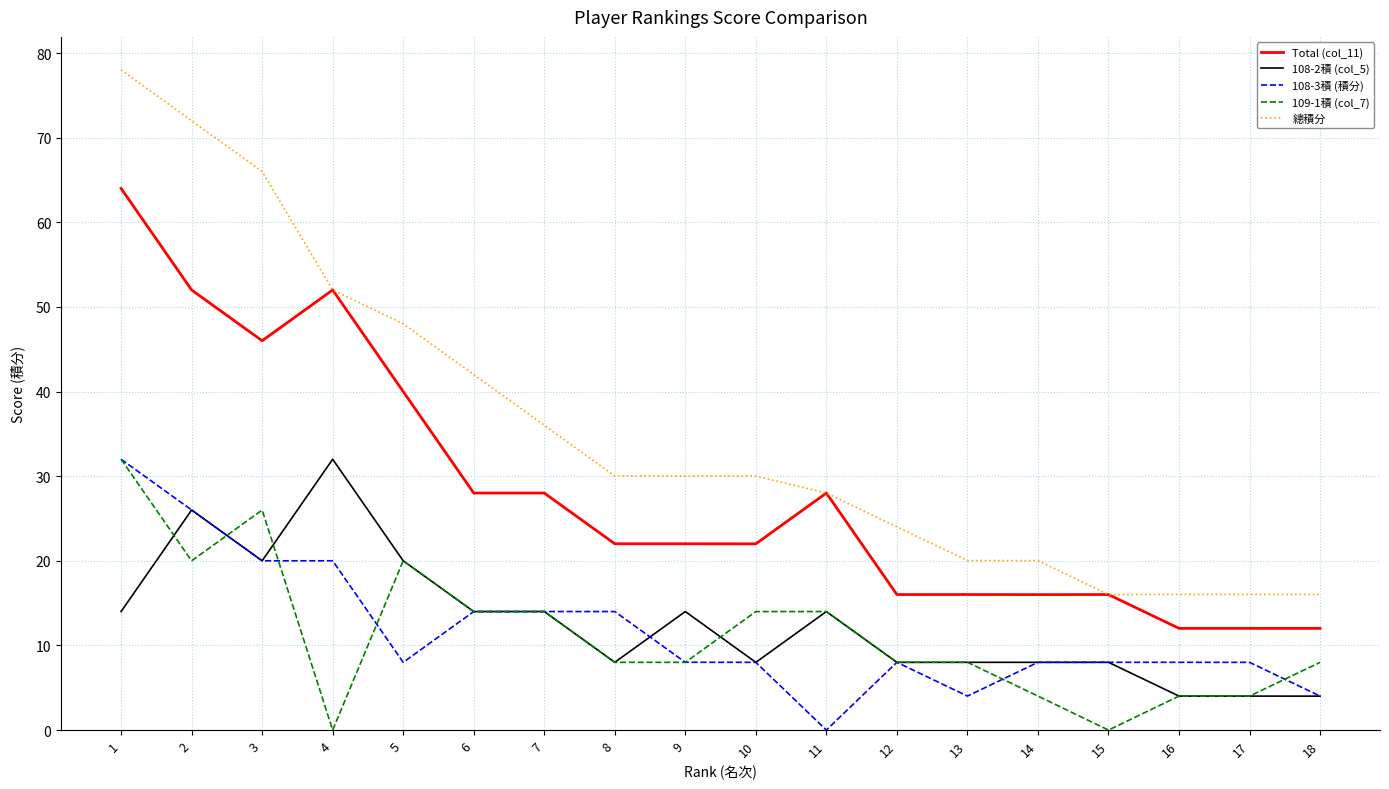

Is this an area chart (filled region under the line)?

No